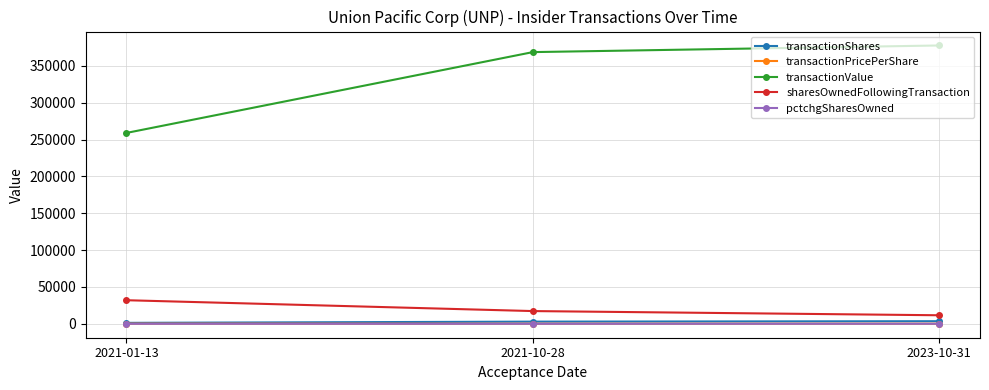

List the labels in order of transactionValue value, largest first.

2023-10-31, 2021-10-28, 2021-01-13